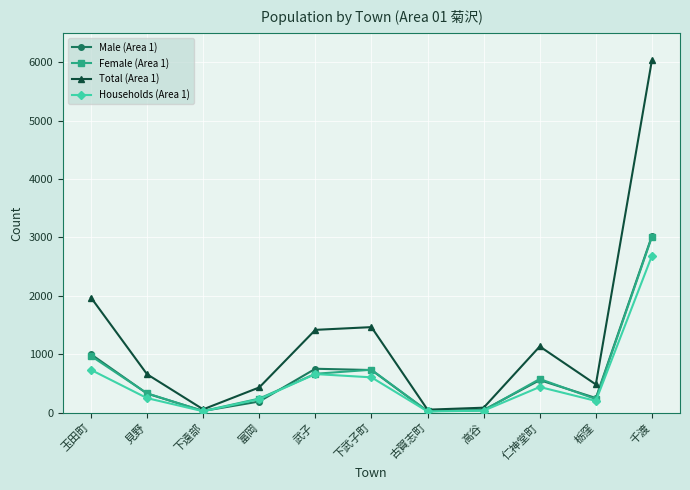

How many categories are shown in the chart?

11